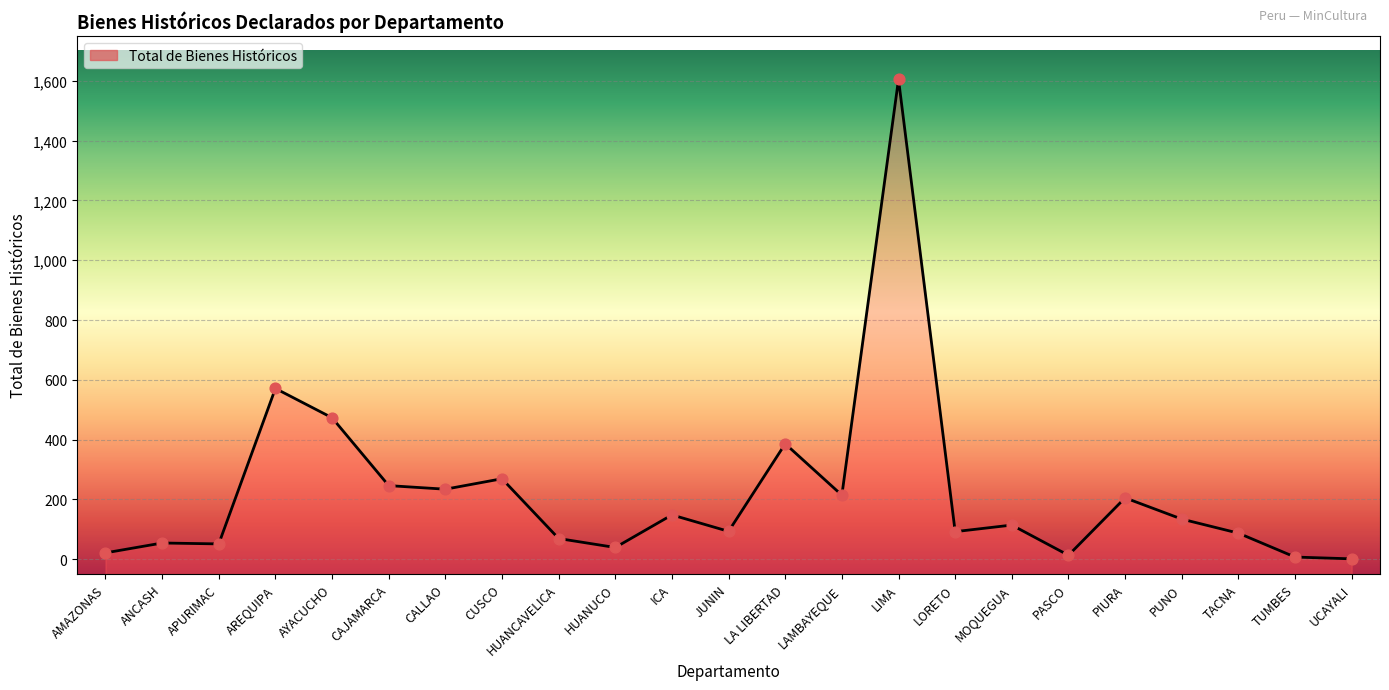

Which has a higher value, HUANCAVELICA or ANCASH?

HUANCAVELICA